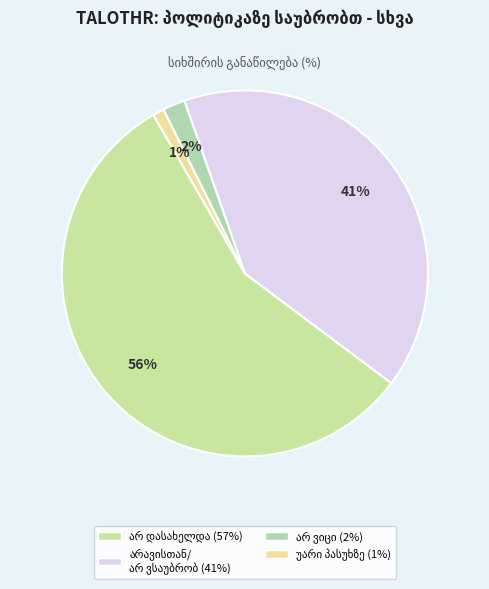

How many slices are in this pie chart?

4